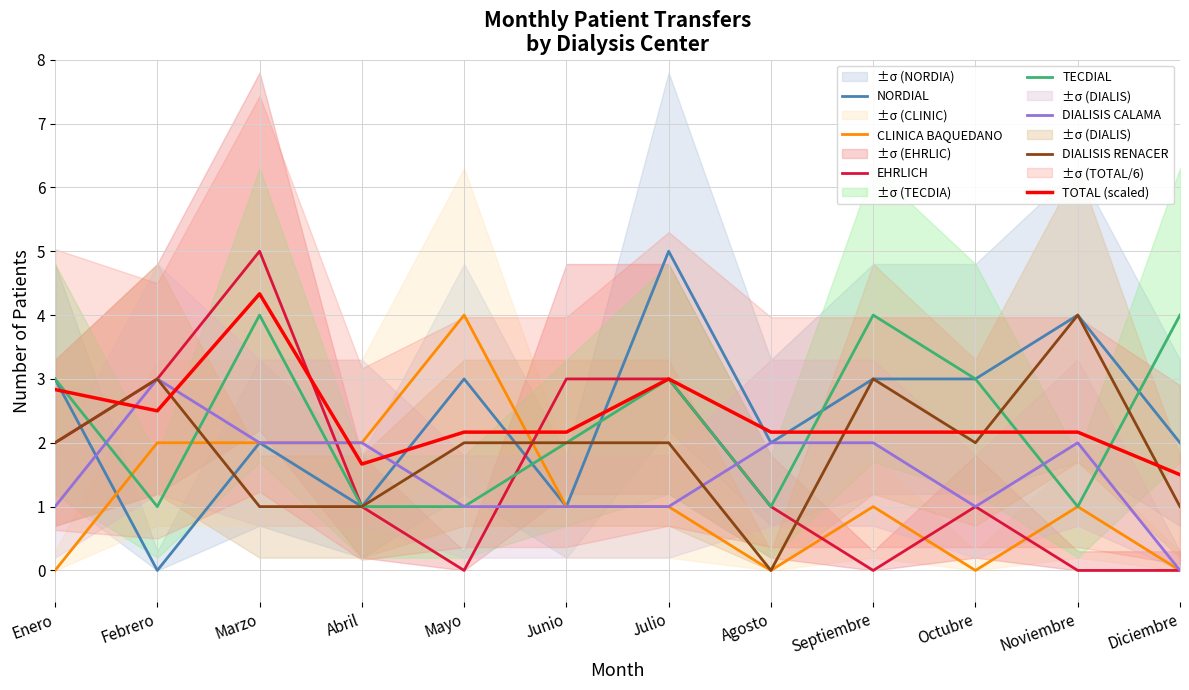

How many interior local peaks does the NORDIAL series have?

4